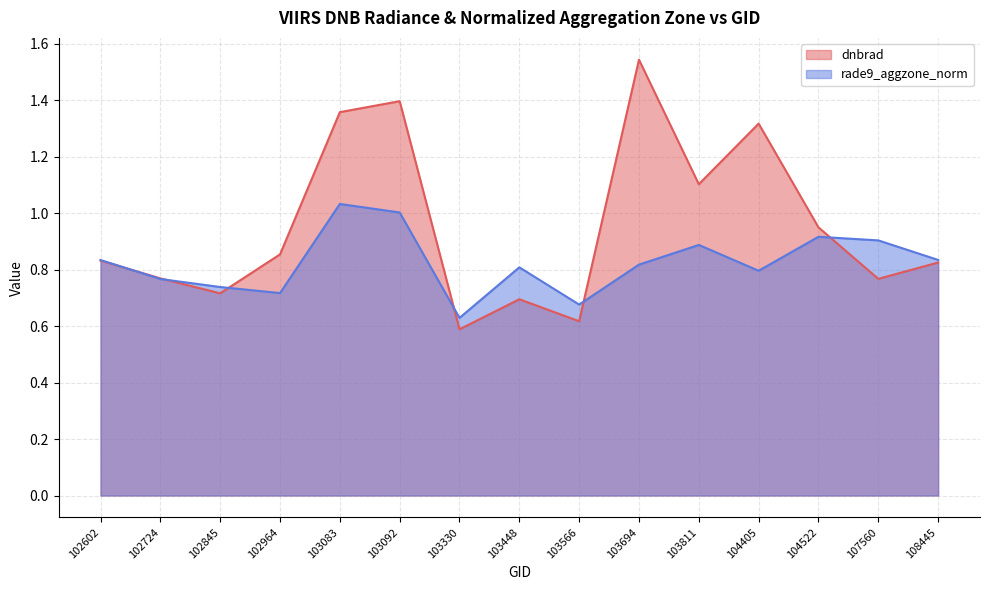

Which has a higher value, 104405 or 103083?

103083